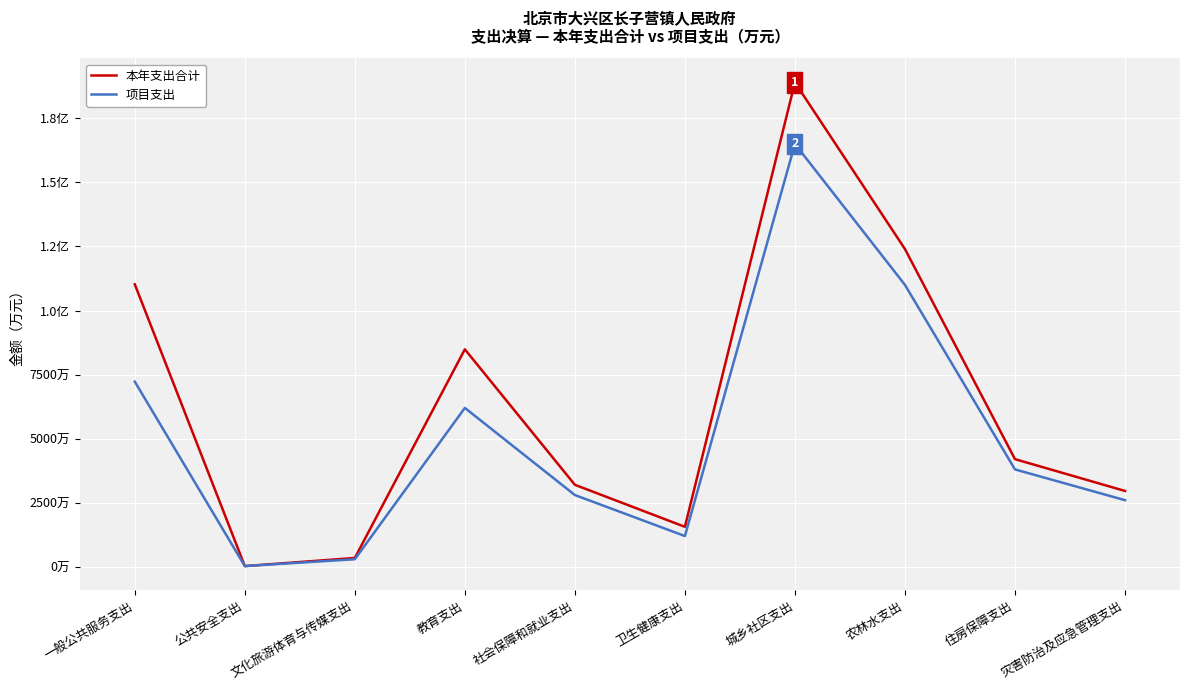

At which label does 本年支出合计 reach its minimum?

公共安全支出